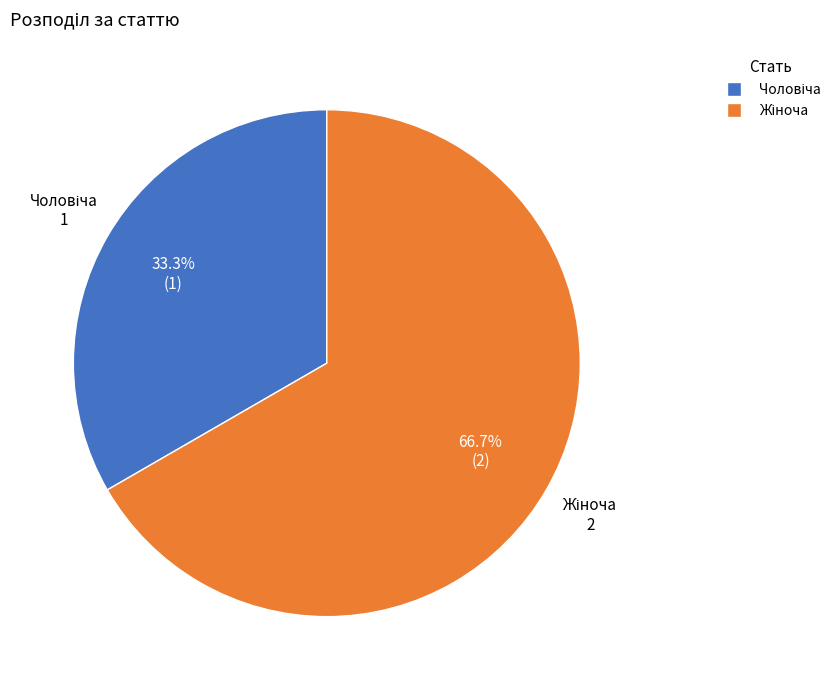

How many segments does this pie chart have?

2